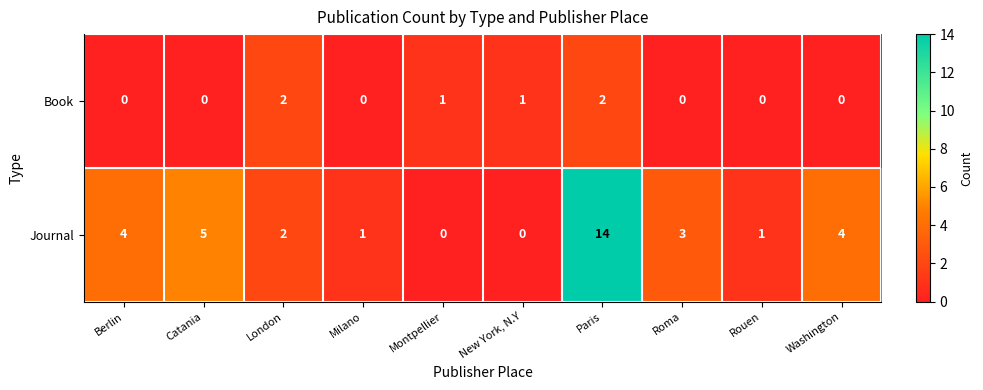

What is the total value across all series at Milano?

1